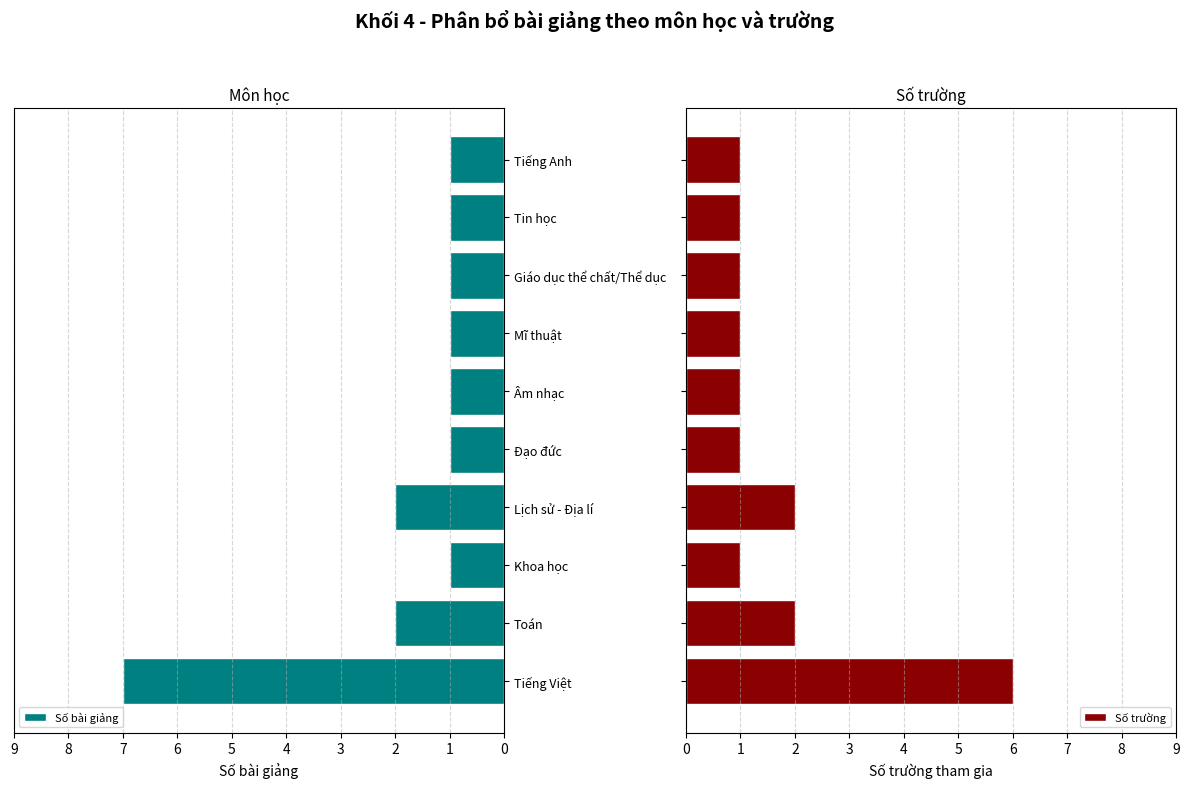

What is the minimum value for Số bài giảng?

1